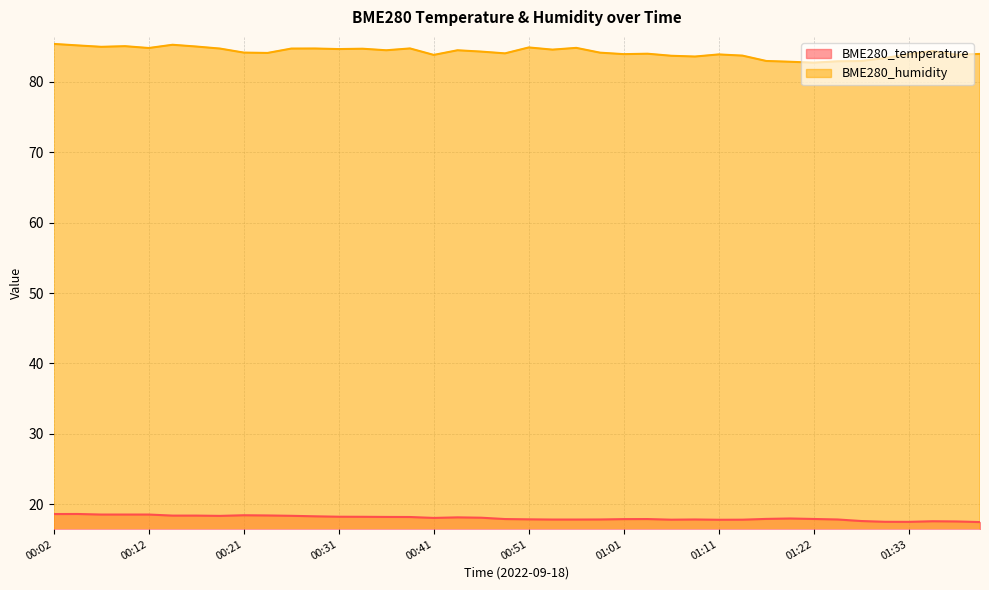

What is the lowest value of the BME280_temperature series?

17.5